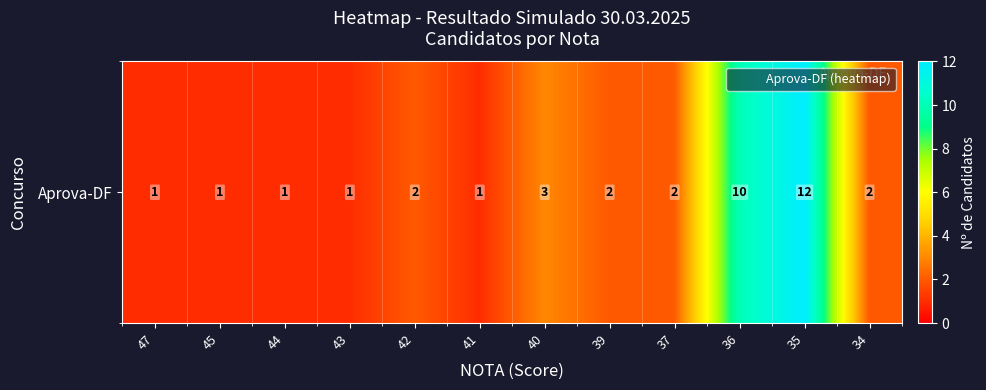

Which category has the lowest value across all series?

47